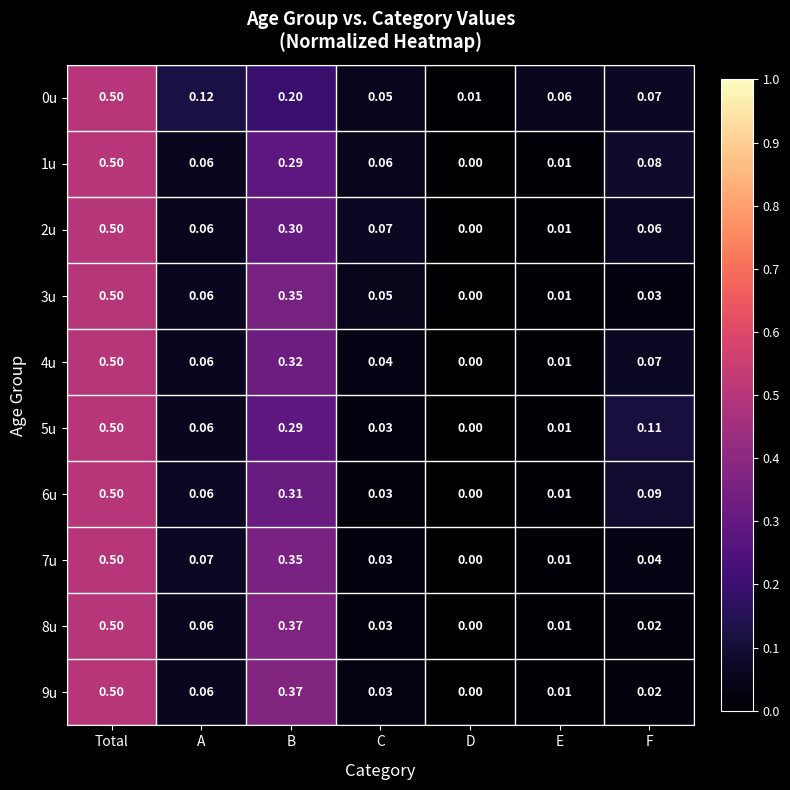

Is the value of 9u at B greater than the value of 3u at C?

Yes